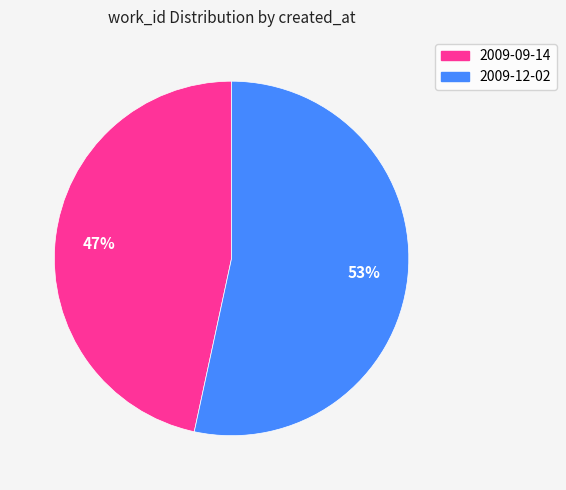

Which slice is the largest?

2009-12-02